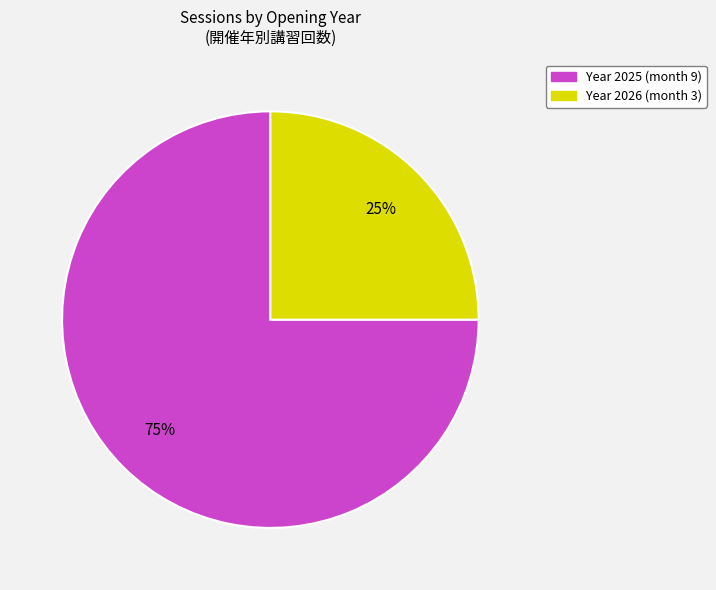

How many segments does this pie chart have?

2